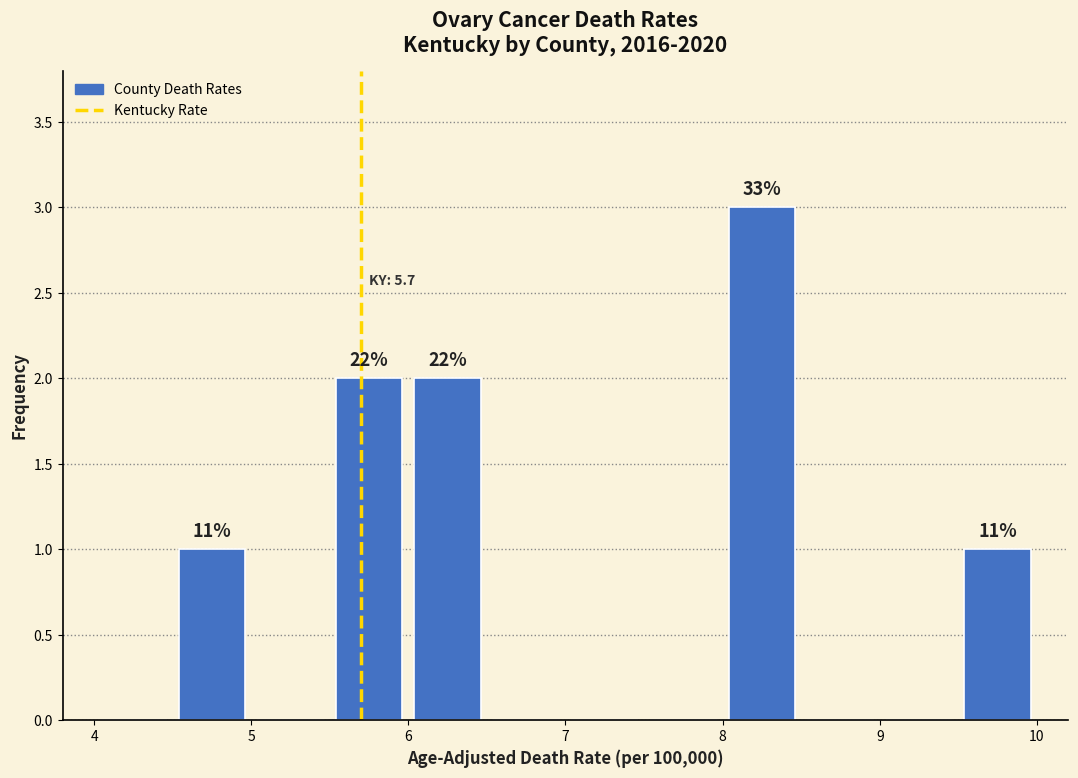

Which range on the x-axis has the tallest bar?

8.0 to 8.5